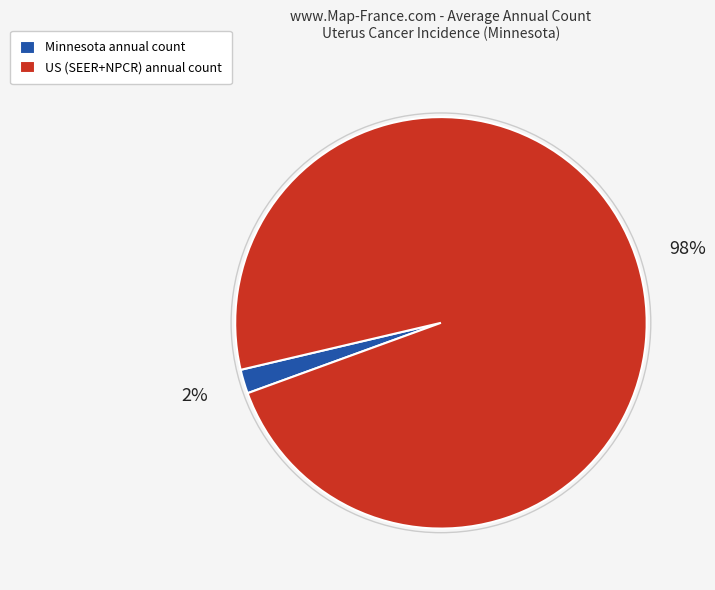

Which category has the biggest portion of the pie?

US (SEER+NPCR)